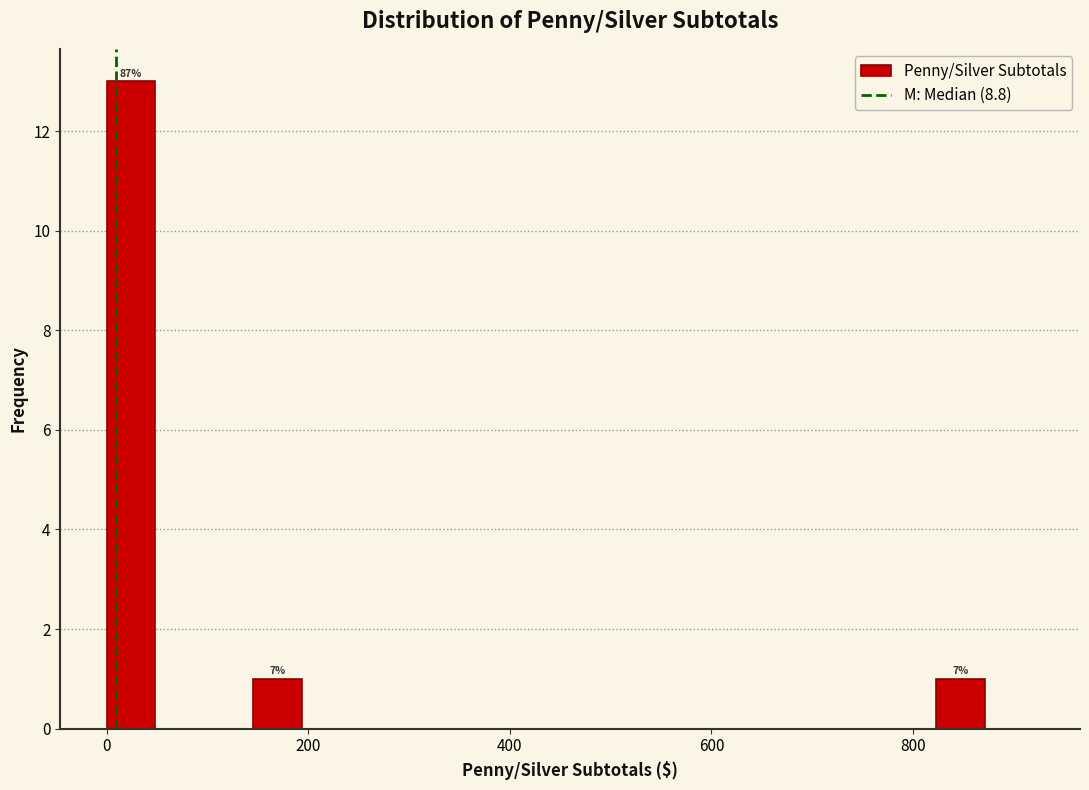

Around what value on the x-axis is the tallest bar? Give the approximate position of its centre, as read against the axis.

20